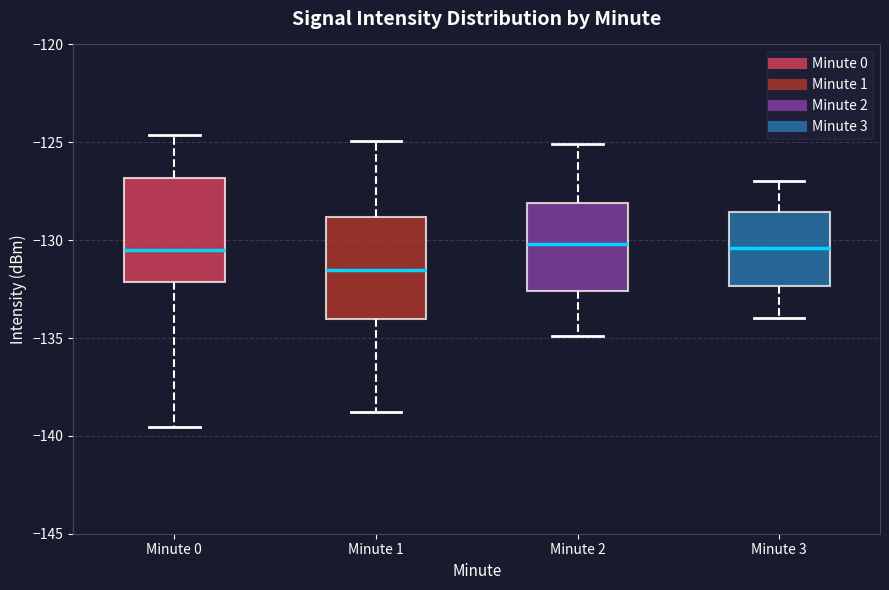

Reading left to right, read every box against the y-axis: the position of its median line, the range the box covers, and the ends of its whiskers. The values are not printed on the chart, so give them approximately, as read against the axis.

Minute 0: median -130.5, box -132.0 to -127.0, whiskers -139.5 to -124.5
Minute 1: median -131.5, box -134.0 to -129.0, whiskers -139.0 to -125.0
Minute 2: median -130.0, box -132.5 to -128.0, whiskers -135.0 to -125.0
Minute 3: median -130.5, box -132.5 to -128.5, whiskers -134.0 to -127.0